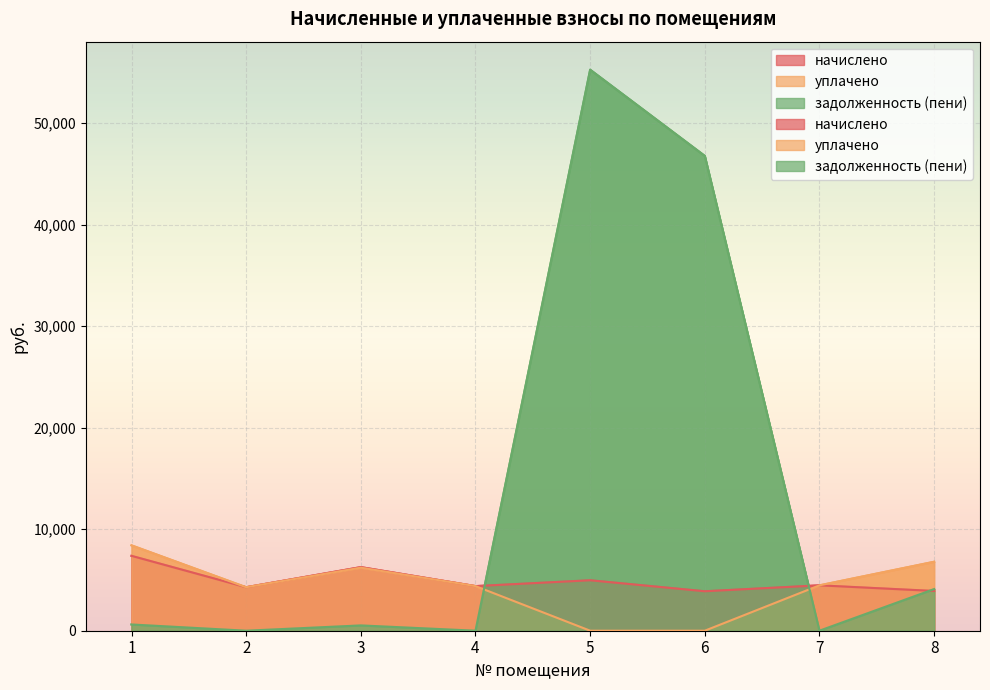

Where does the задолженность (пени) series first go above 614?

1